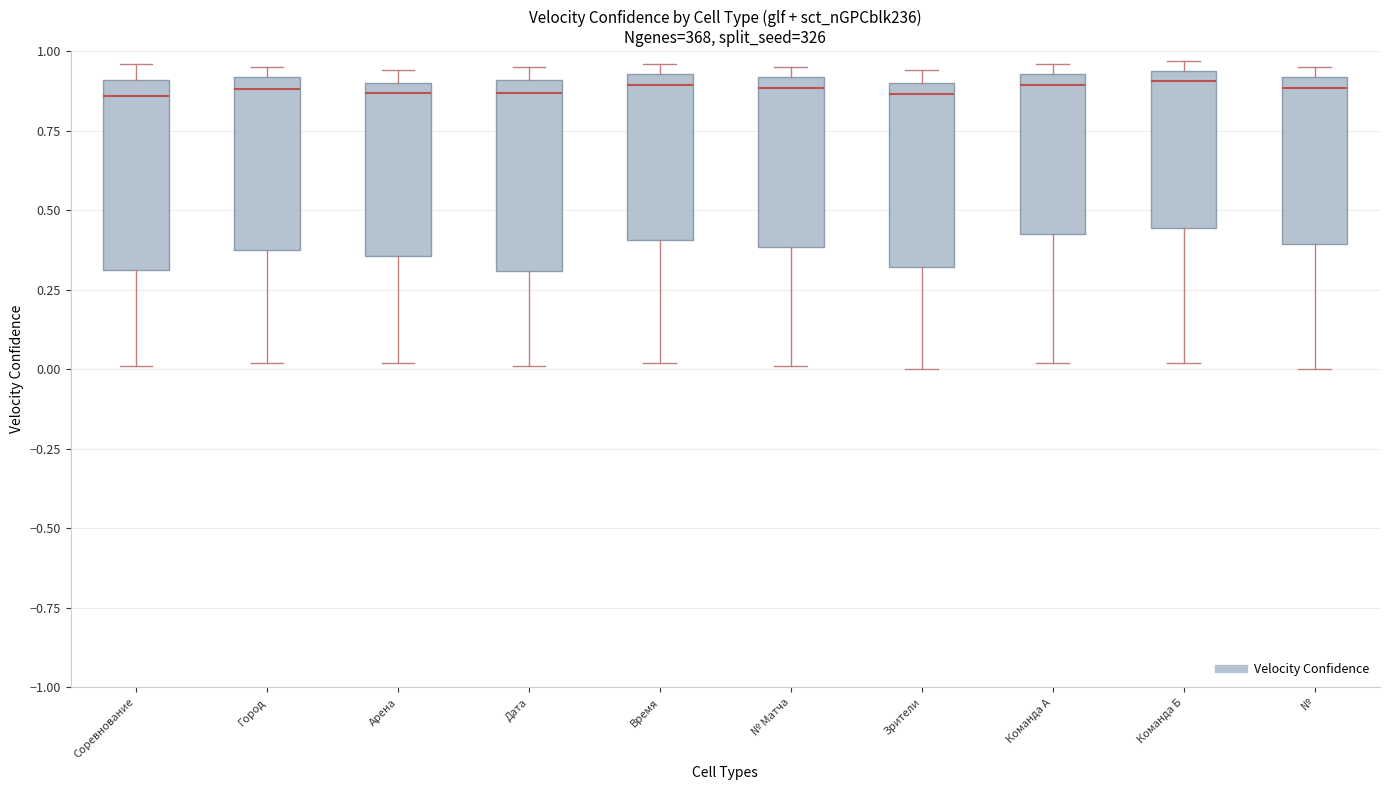

Reading left to right, read every box against the y-axis: the position of its median line, the range the box covers, and the ends of its whiskers. The values are not printed on the chart, so give them approximately, as read against the axis.

Соревнование: median 0.85, box 0.30 to 0.90, whiskers 0.00 to 0.95
Город: median 0.90 (just below the box's upper edge), box 0.40 to 0.90, whiskers 0.00 to 0.95
Арена: median 0.85, box 0.35 to 0.90, whiskers 0.00 to 0.95
Дата: median 0.85, box 0.30 to 0.90, whiskers 0.00 to 0.95
Время: median 0.90, box 0.40 to 0.95, whiskers 0.00 to 0.95 (just above the box's upper edge)
№ Матча: median 0.90 (just below the box's upper edge), box 0.40 to 0.90, whiskers 0.00 to 0.95
Зрители: median 0.85, box 0.30 to 0.90, whiskers 0.00 to 0.95
Команда А: median 0.90, box 0.45 to 0.95, whiskers 0.00 to 0.95 (just above the box's upper edge)
Команда Б: median 0.90, box 0.45 to 0.95, whiskers 0.00 to 0.95 (just above the box's upper edge)
№: median 0.90 (just below the box's upper edge), box 0.40 to 0.90, whiskers 0.00 to 0.95